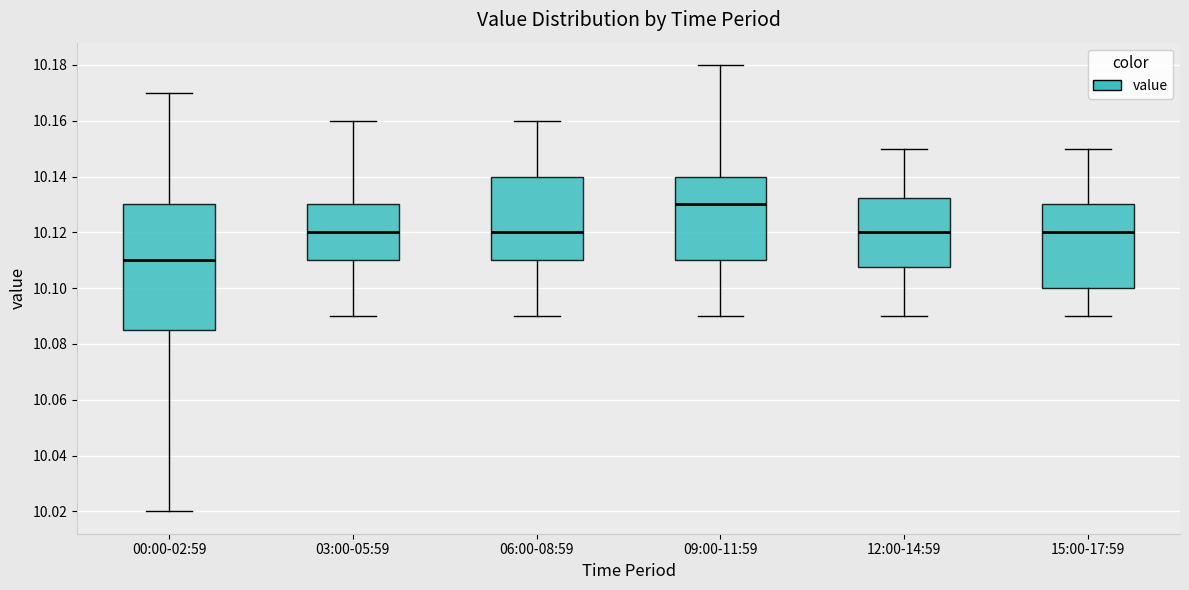

Which box has the lowest median line?

00:00-02:59